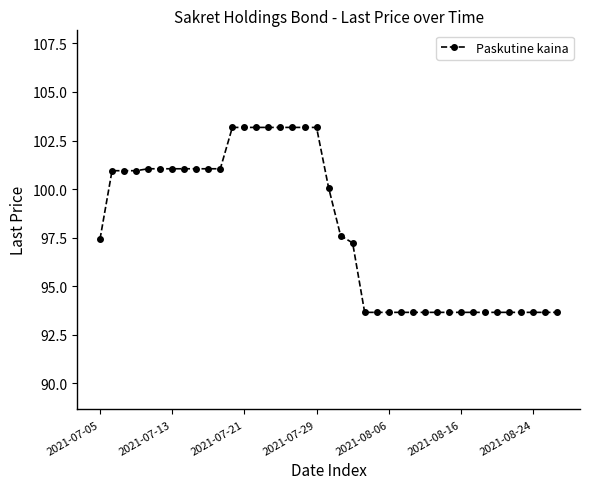

What is the difference between the maximum and second lowest values?

9.5